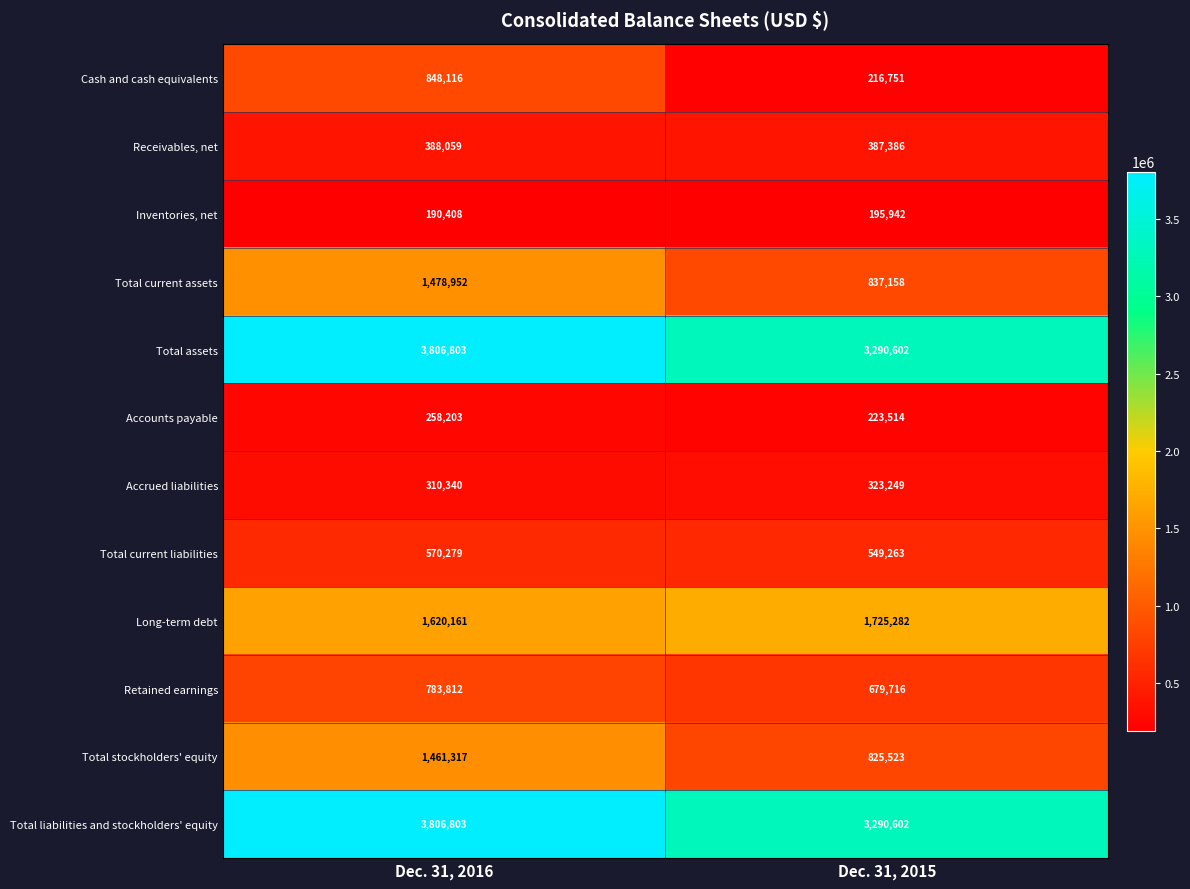

The Cash and cash equivalents series shows 216751 at Dec. 31, 2015. True or false?

True